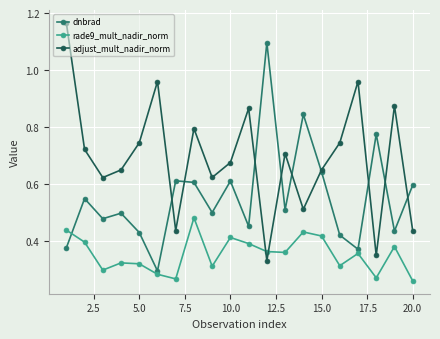

Which series has the largest total across all categories?

adjust_mult_nadir_norm